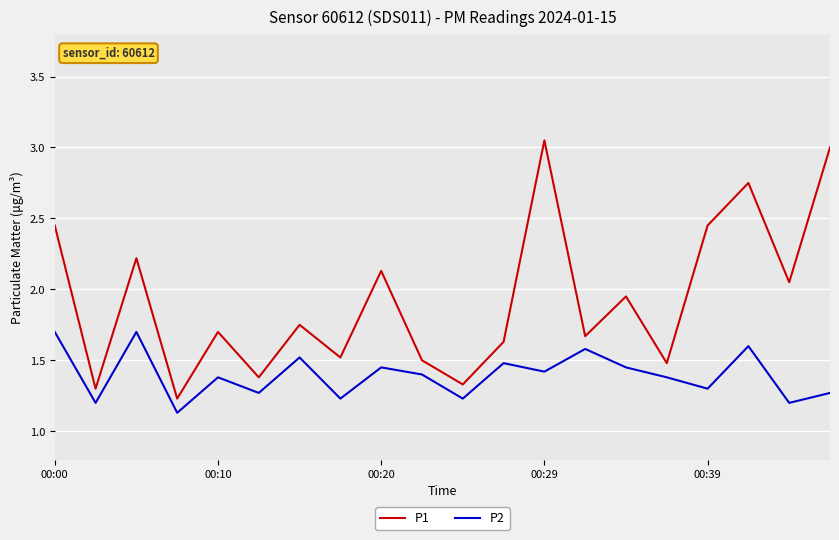

What is the minimum value for P2?

1.1